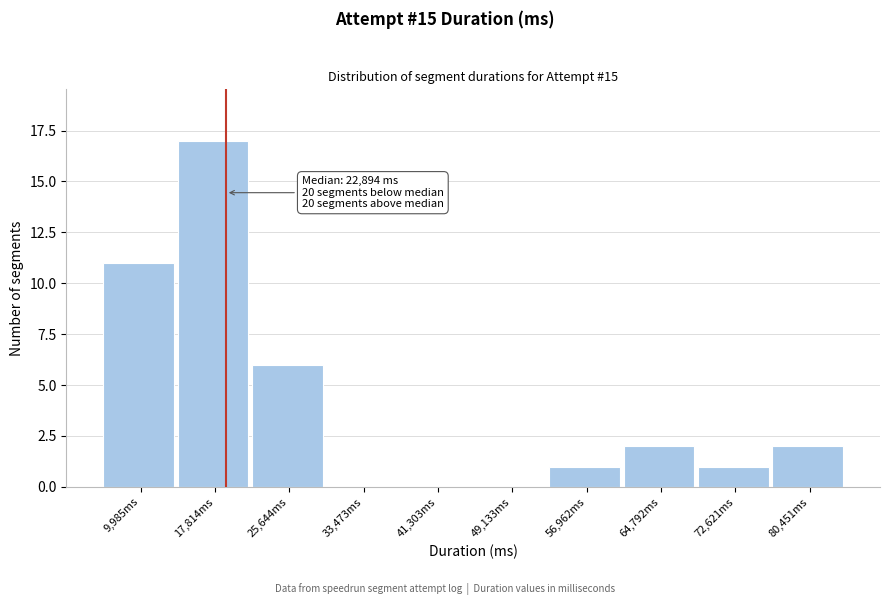

Reading left to right, extract all data points from this chart.

9,985ms=11	17,814ms=17	25,644ms=6	33,473ms=0	41,303ms=0	49,133ms=0	56,962ms=1	64,792ms=2	72,621ms=1	80,451ms=2